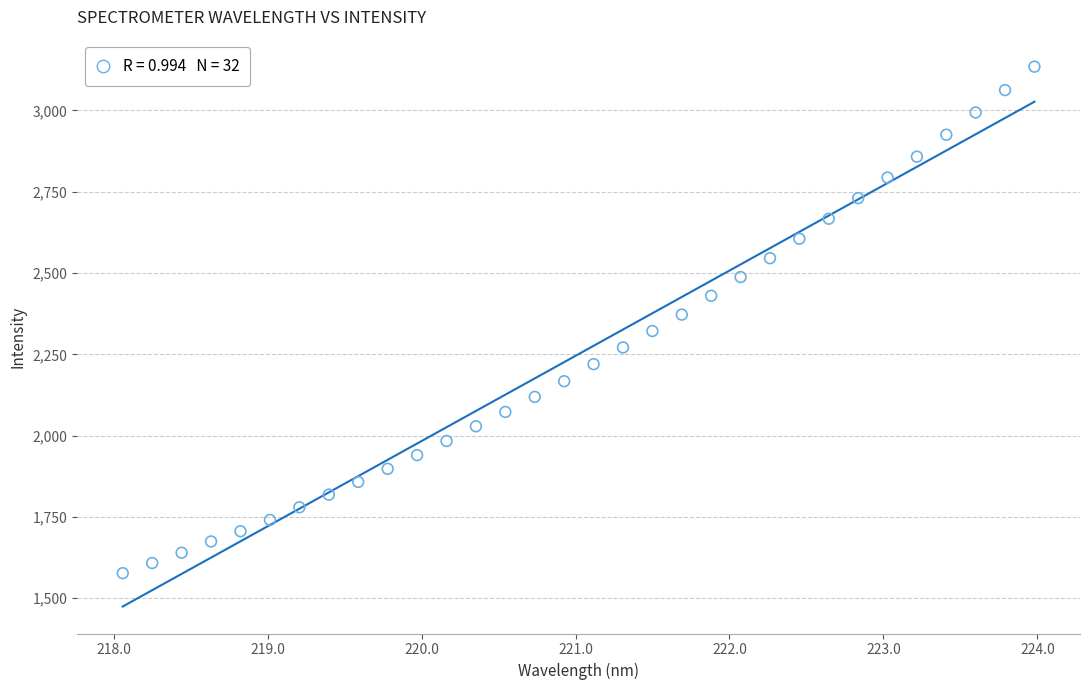

What is the range of Y values (max minus min)?

1557.3